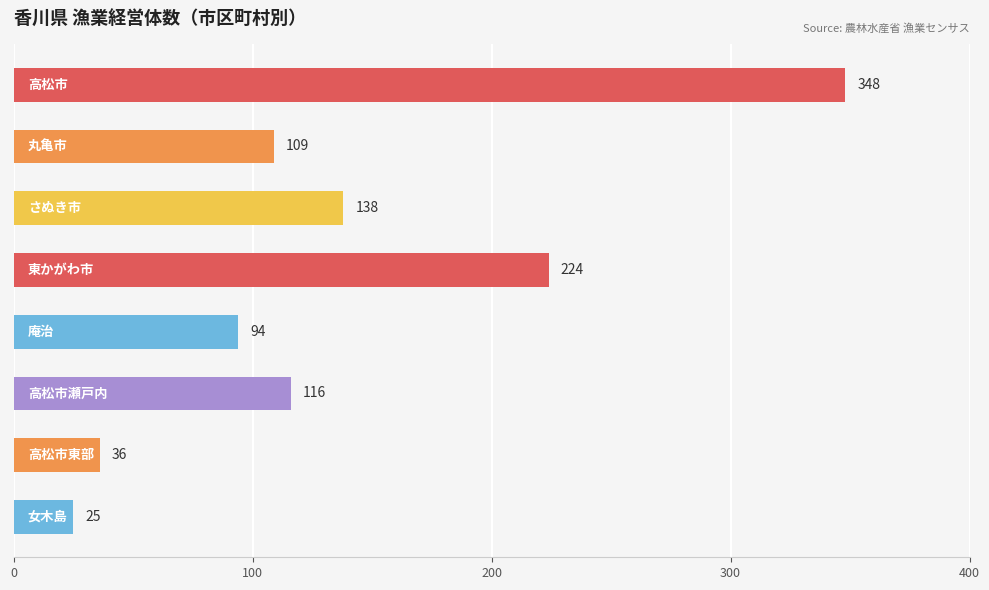

What is the average value?

136